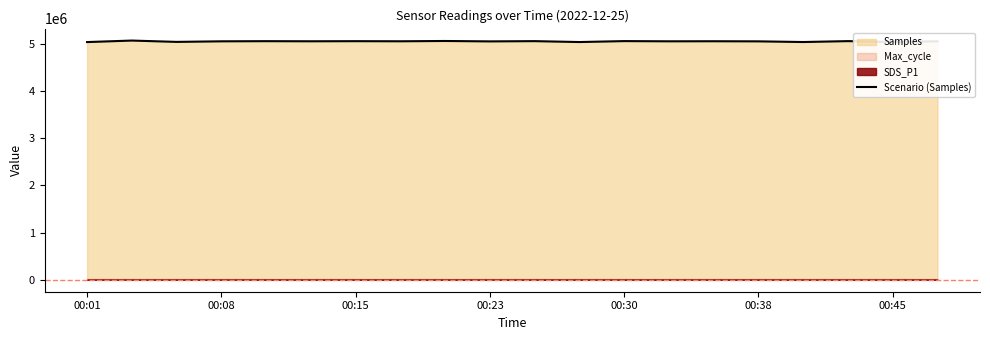

Reading left to right, list all the values displayed in this chart.

5040998	5073003	5044811	5056944	5060083	5057767	5060009	5057827	5064033	5055390	5060730	5041591	5061516	5057151	5058543	5056252	5041963	5061121	5042578	5056694